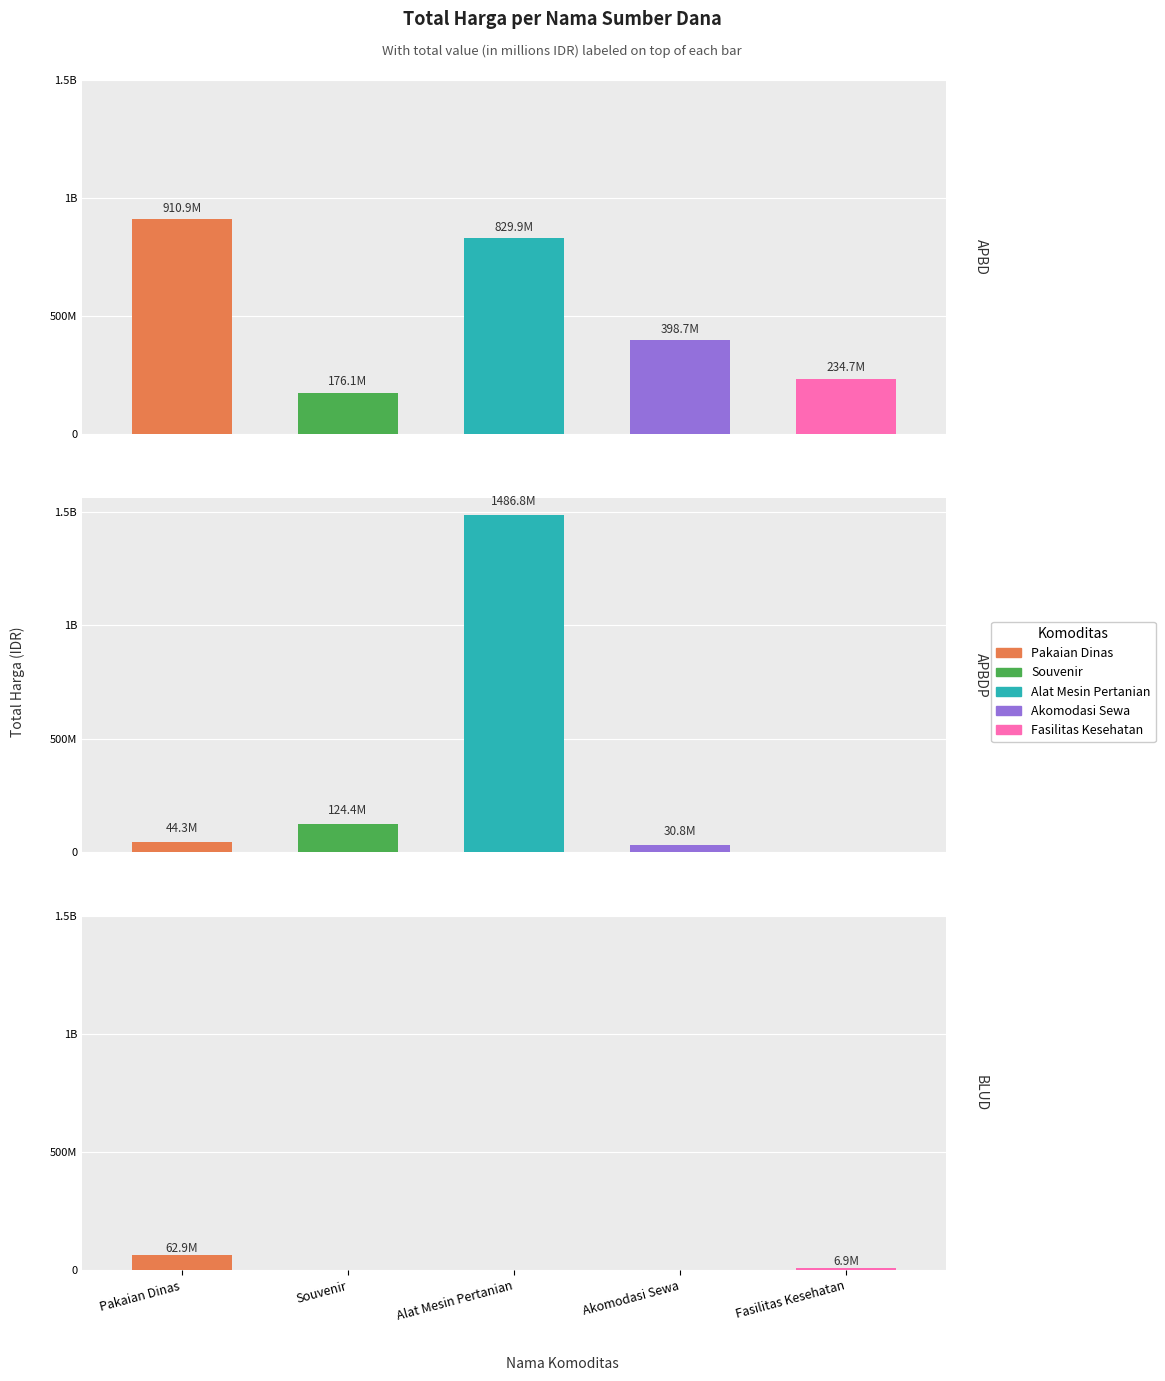

Which series has the widest spread of values?

APBDP